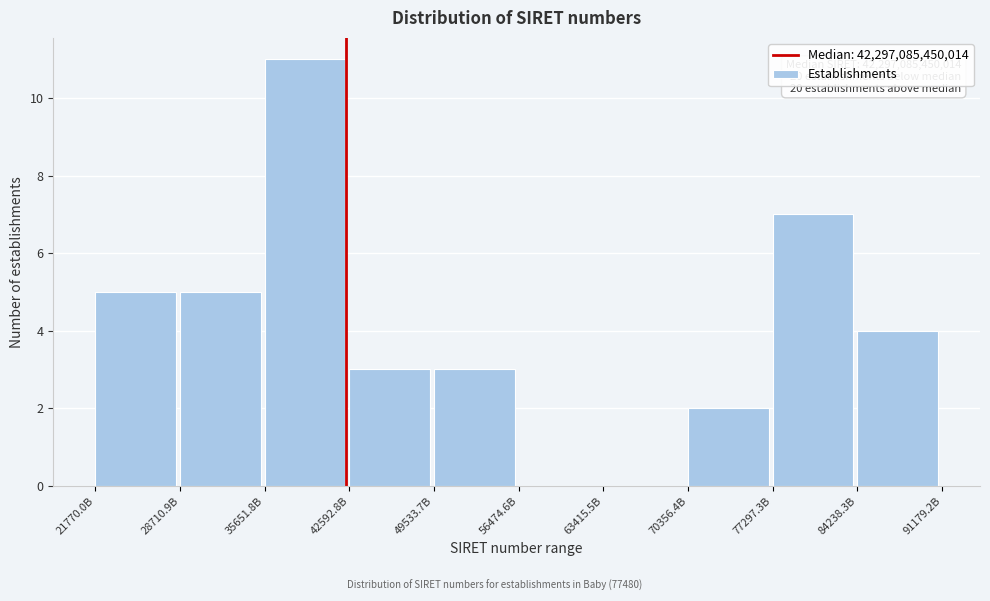

Reading right to left, what are all the values shown in this chart?

84238.3B=4	77297.3B=7	70356.4B=2	63415.5B=0	56474.6B=0	49533.7B=3	42592.8B=3	35651.8B=11	28710.9B=5	21770.0B=5